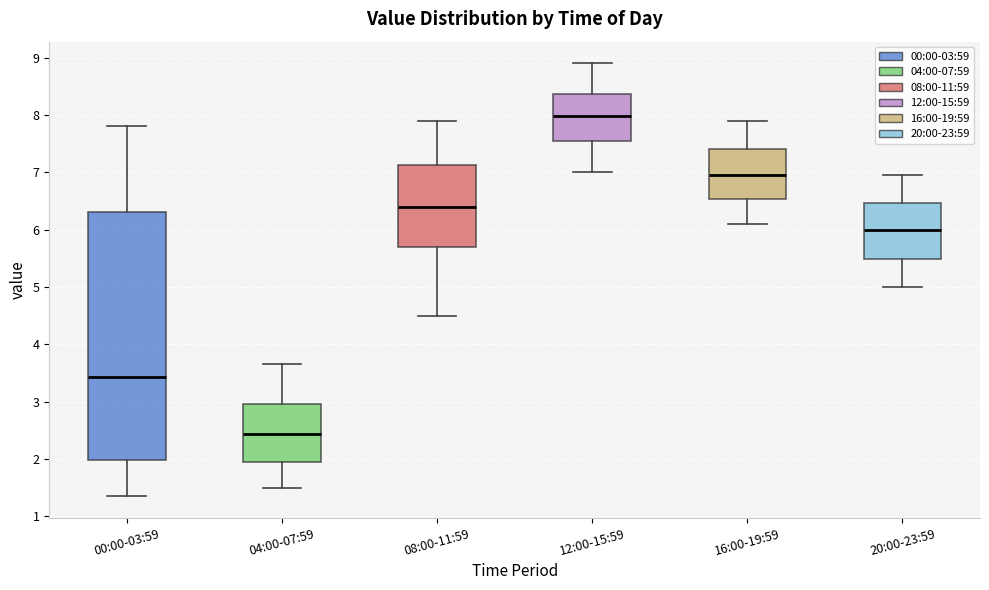

Reading left to right, read every box against the y-axis: the position of its median line, the range the box covers, and the ends of its whiskers. The values are not printed on the chart, so give them approximately, as read against the axis.

00:00-03:59: median 3.4, box 2.0 to 6.3, whiskers 1.4 to 7.8
04:00-07:59: median 2.4, box 1.9 to 3.0, whiskers 1.5 to 3.7
08:00-11:59: median 6.4, box 5.7 to 7.1, whiskers 4.5 to 7.9
12:00-15:59: median 8.0, box 7.5 to 8.4, whiskers 7.0 to 8.9
16:00-19:59: median 7.0, box 6.5 to 7.4, whiskers 6.1 to 7.9
20:00-23:59: median 6.0, box 5.5 to 6.5, whiskers 5.0 to 7.0